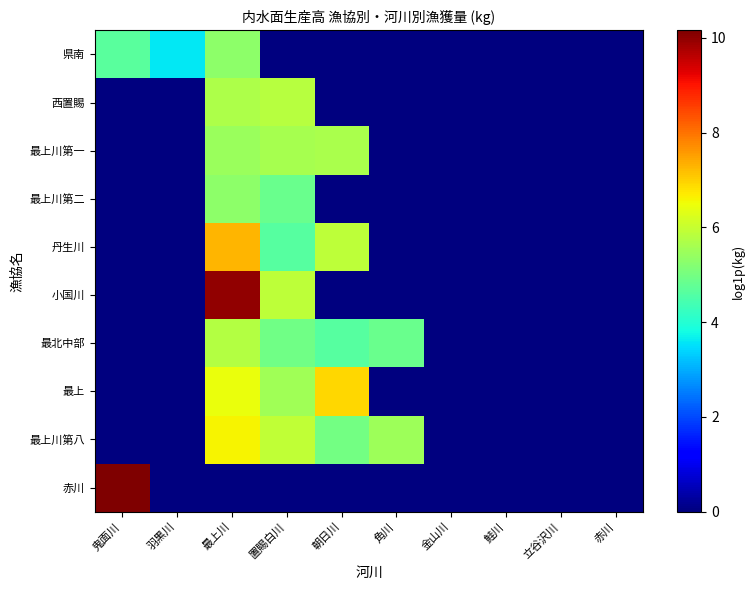

Rank the series at 最上川 from highest to lowest value.

小国川, 丹生川, 最上川第八, 最上, 最北中部, 西置賜, 最上川第一, 最上川第二, 県南, 赤川